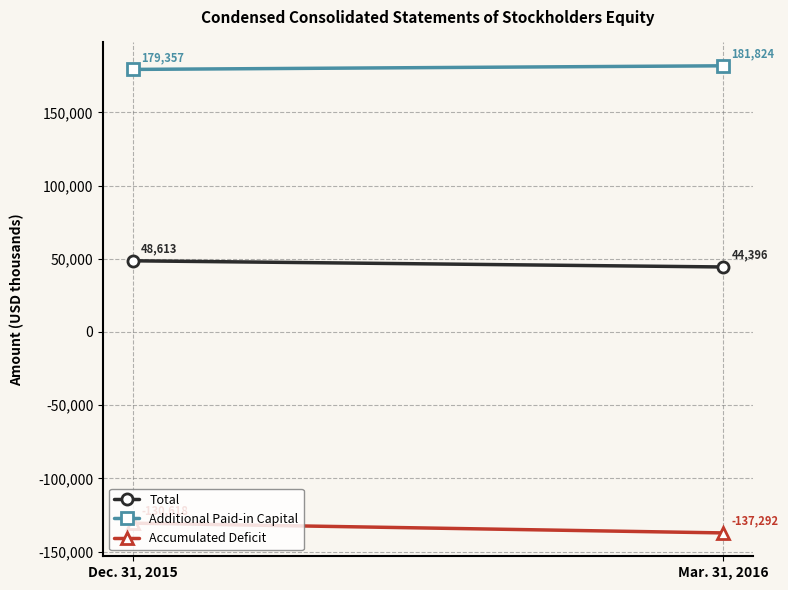

Which series changed the most between Dec. 31, 2015 and Mar. 31, 2016?

Accumulated Deficit